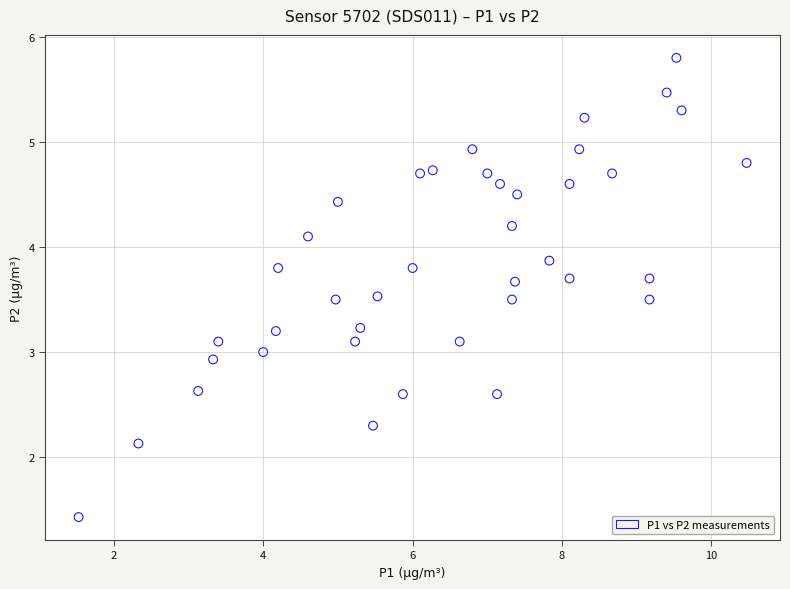

What is the range of Y values (max minus min)?

4.4